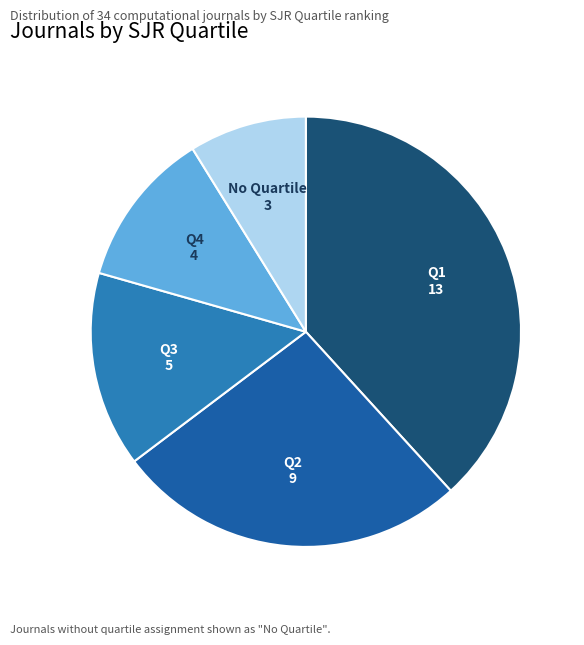

Is there a majority slice in this chart?

No